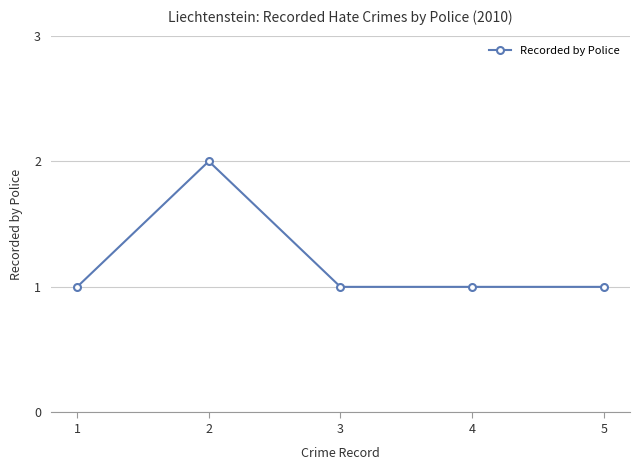

What is the ratio of the value at 3 to the value at 1?

1.0